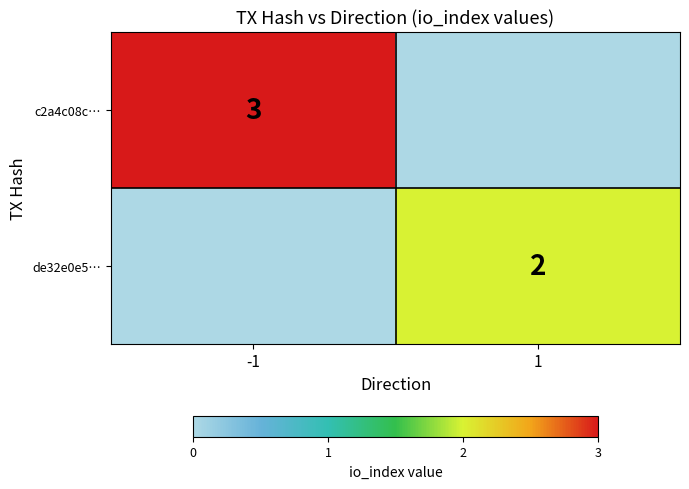

The value of de32e0e5… at 1 is 1. True or false?

False